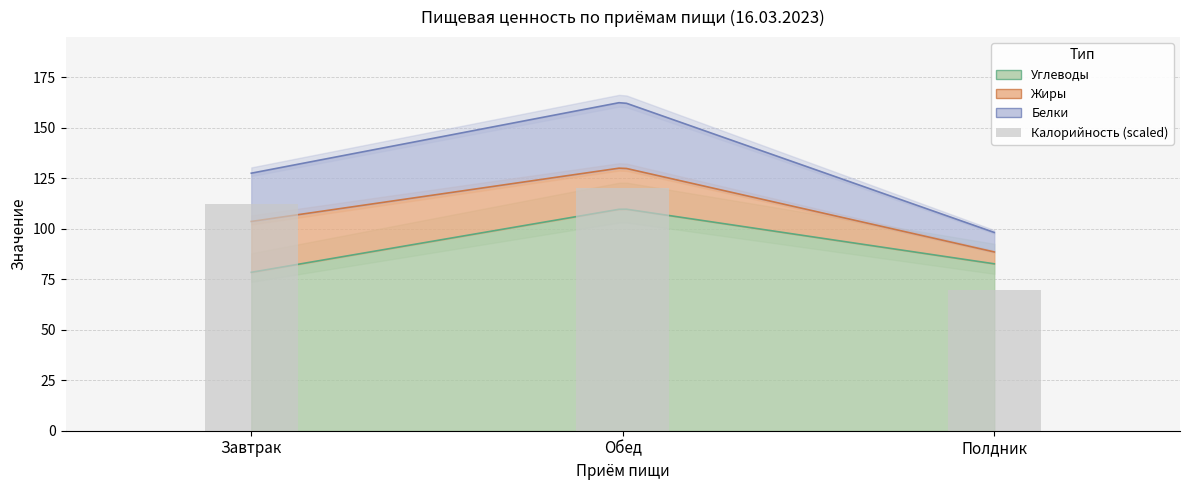

Reading left to right, what are all the values shown in this chart?

Завтрак=112.0	Обед=120.0	Полдник=69.8